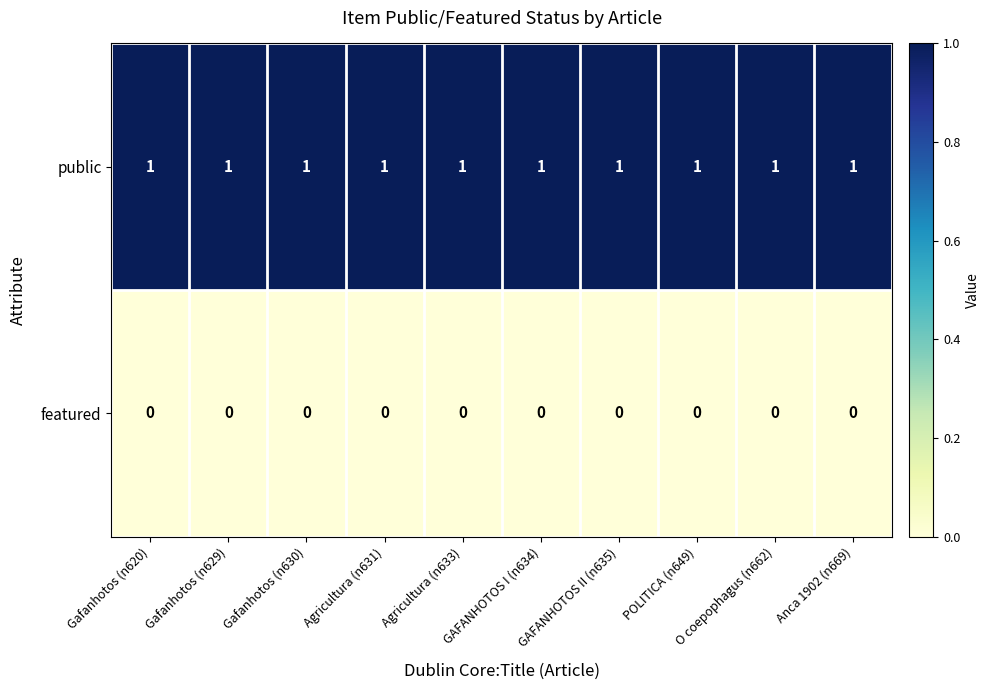

Rank the series by their average value, from lowest to highest.

featured, public